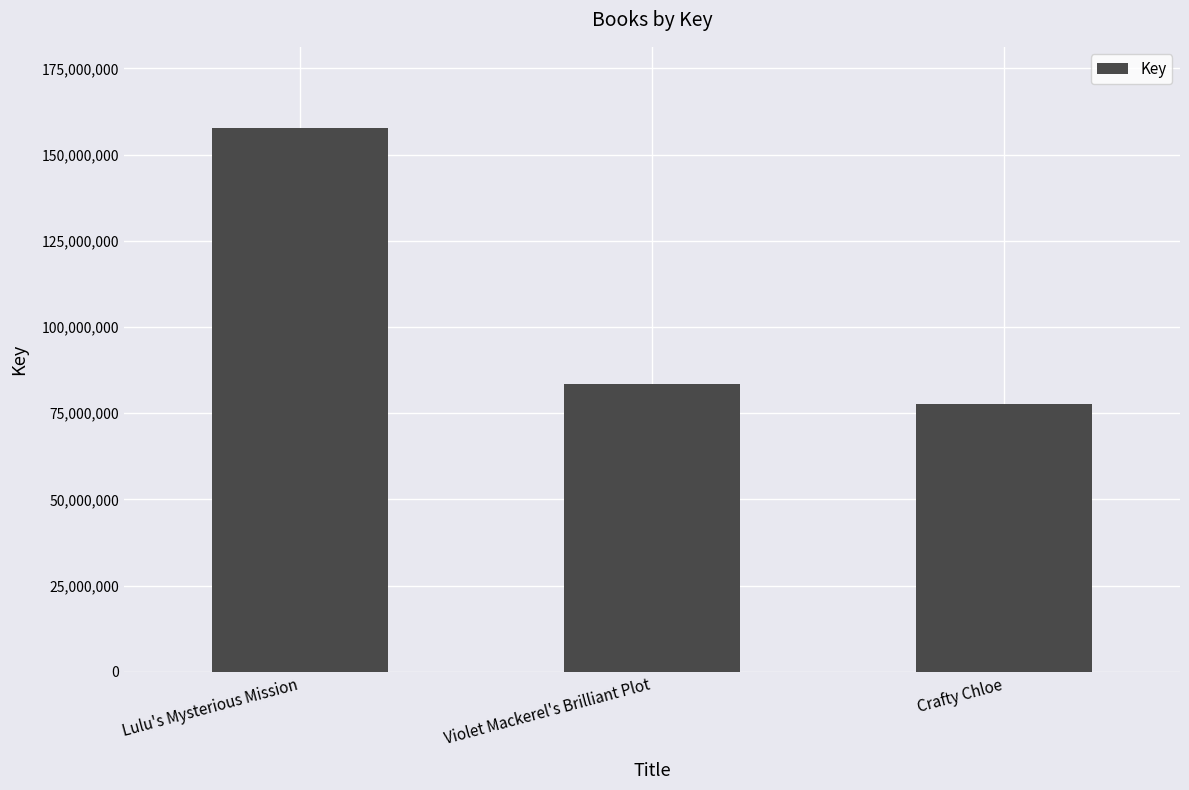

True or false: the data shows 83474844 at Violet Mackerel's Brilliant Plot.

True